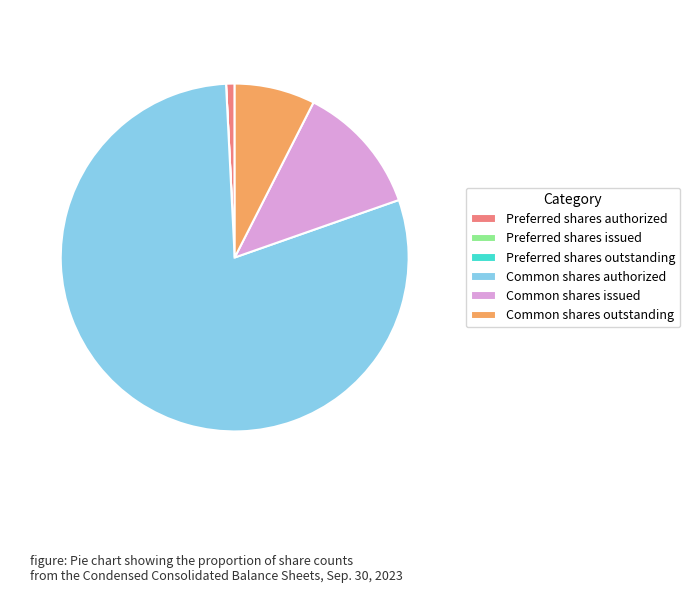

Between Common shares authorized and Common shares outstanding, which is larger?

Common shares authorized